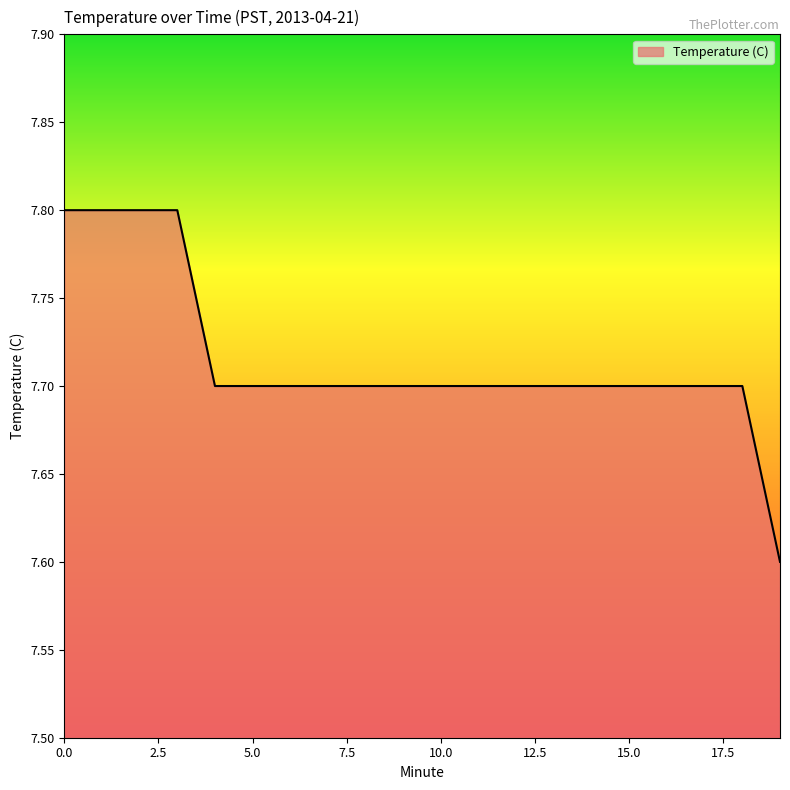

What is the maximum value shown in the chart?

7.8